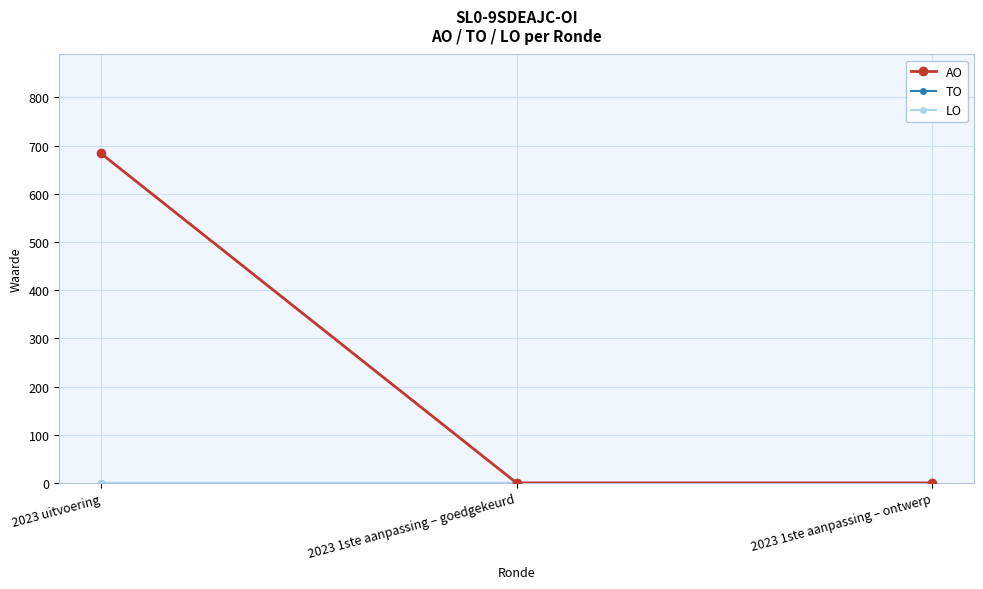

Is this an area chart (filled region under the line)?

No